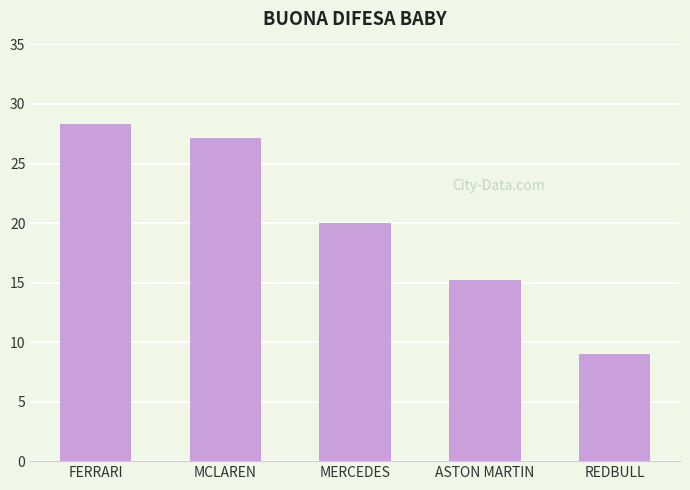

Reading left to right, what are all the values shown in this chart?

FERRARI=28.3	MCLAREN=27.1	MERCEDES=20.0	ASTON MARTIN=15.2	REDBULL=9.0